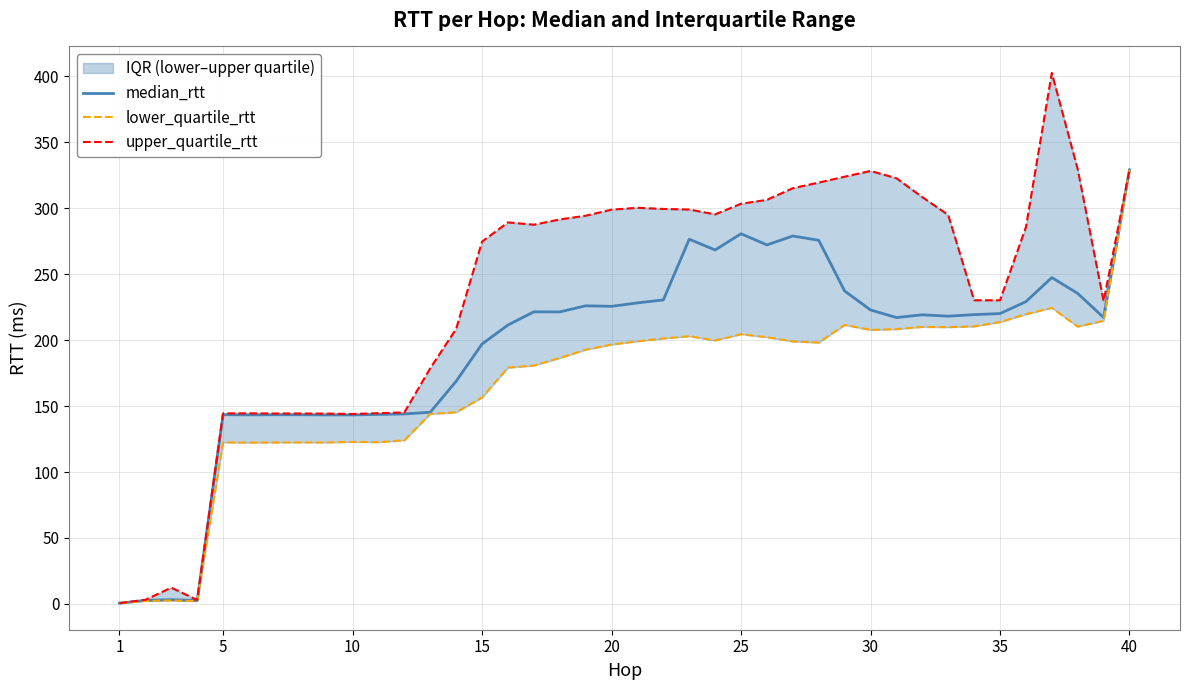

How many lines are shown in the chart?

3